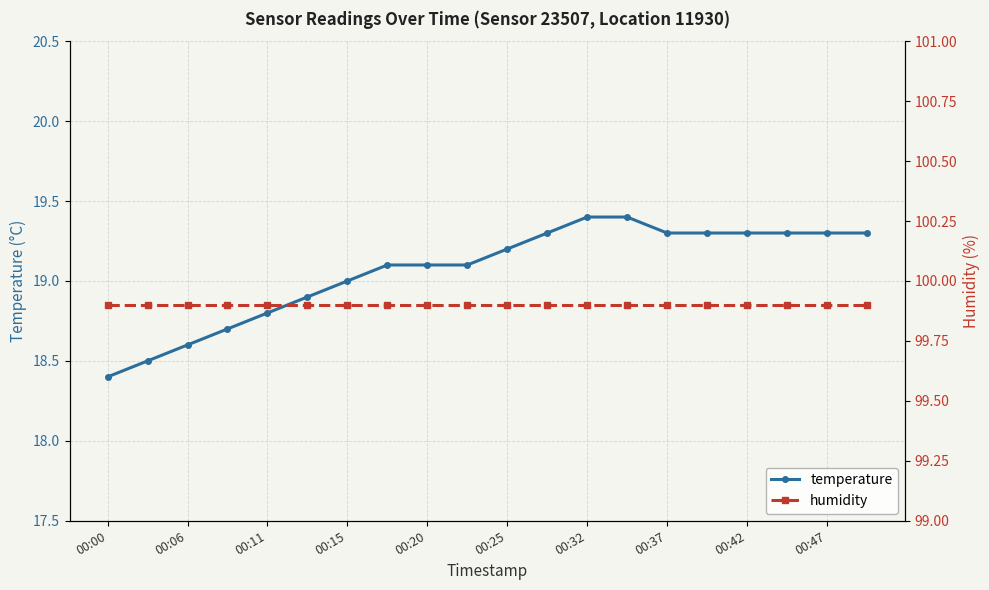

True or false: humidity and temperature cross at least once.

False